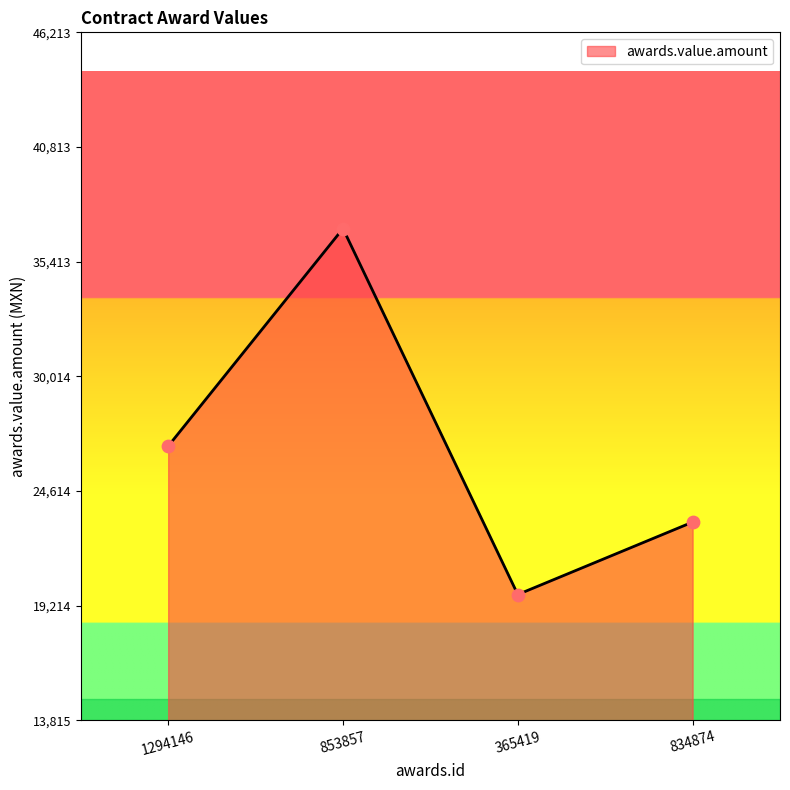

Approximately how many times larger is the value at 853857 compared to 365419?

1.9